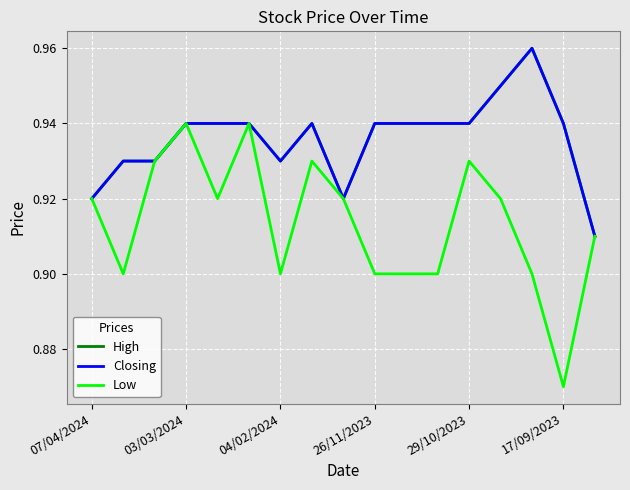

What is the label of the 13th point from the right?

29/10/2023